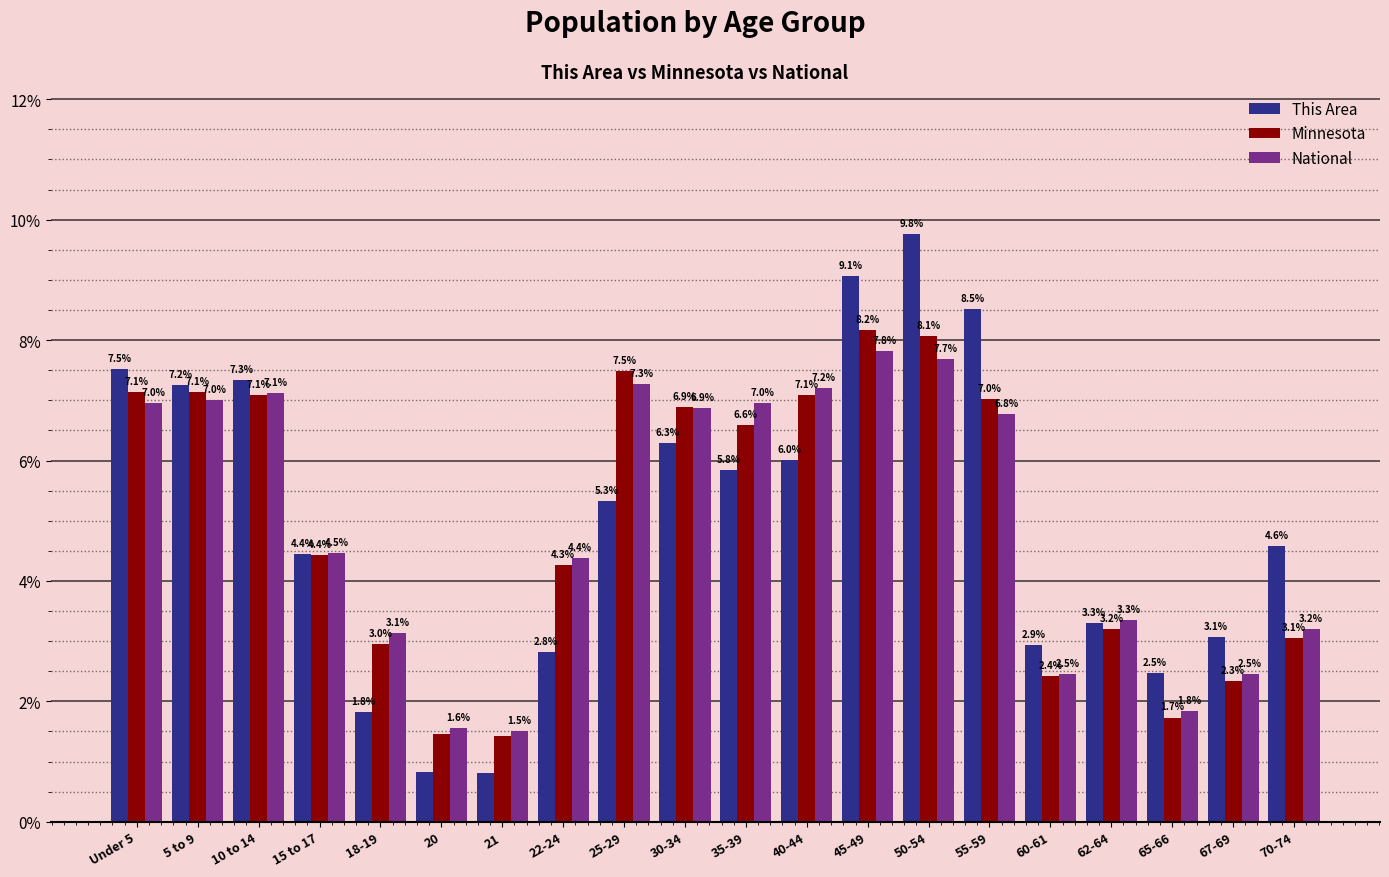

How many bars are there in total?

60